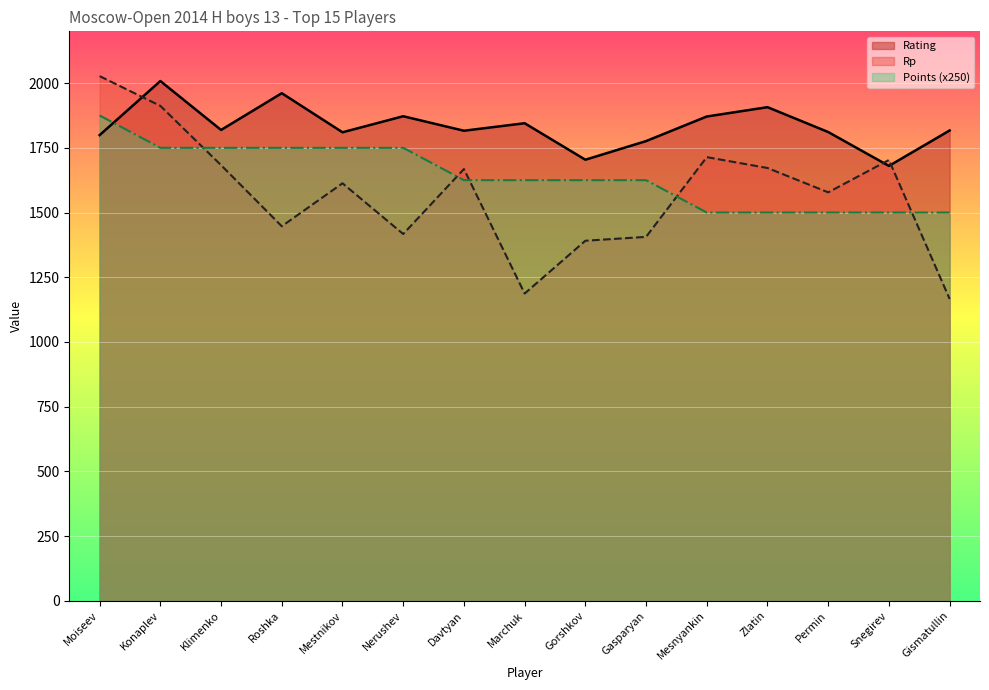

After their last crossing, which series has the higher values: Points or Rating?

Rating